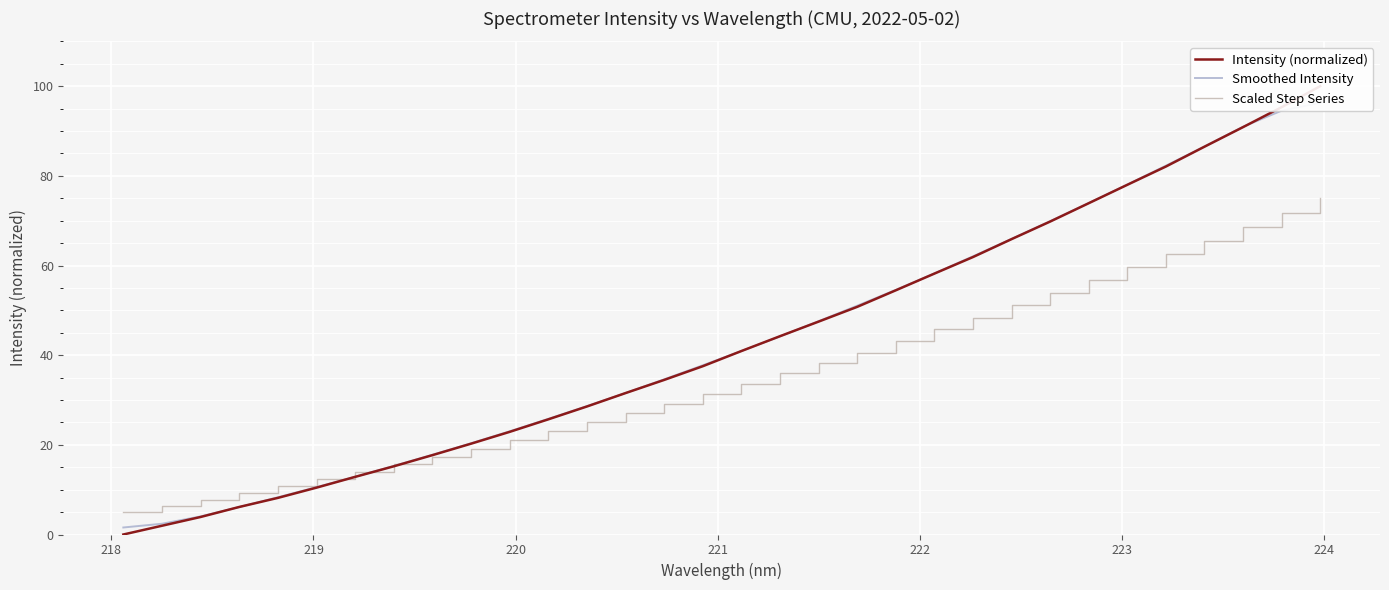

Reading left to right, transcribe all the data shown in this chart.

Intensity (normalized): 0.0	2.0	3.9	6.1	8.2	10.5	12.9	15.2	17.7	20.3	22.9	25.7	28.6	31.6	34.5	37.5	40.9	44.2	47.5	50.8	54.5	58.2	61.9	65.9	69.8	73.9	78.0	82.1	86.5	90.9	95.3	100.0
Smoothed Intensity: 1.6	2.4	4.0	6.1	8.3	10.6	12.9	15.3	17.8	20.4	23.0	25.8	28.6	31.6	34.6	37.7	40.9	44.2	47.6	51.0	54.6	58.2	62.1	65.9	69.9	73.9	78.1	82.3	86.6	91.0	94.5	96.3
Scaled Step Series: 5.0	6.4	7.7	9.3	10.7	12.3	14.0	15.7	17.4	19.2	21.0	23.0	25.0	27.1	29.1	31.3	33.6	36.0	38.2	40.5	43.1	45.7	48.3	51.1	53.9	56.7	59.6	62.5	65.6	68.6	71.7	75.0